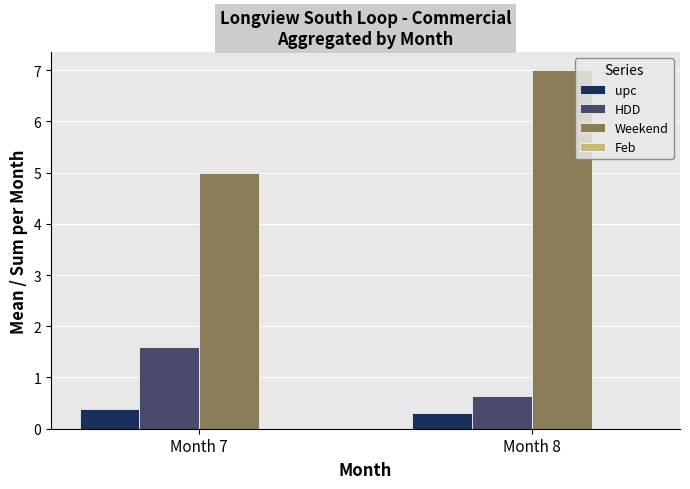

What is the spread (max minus min) of values at Month 8?

6.7